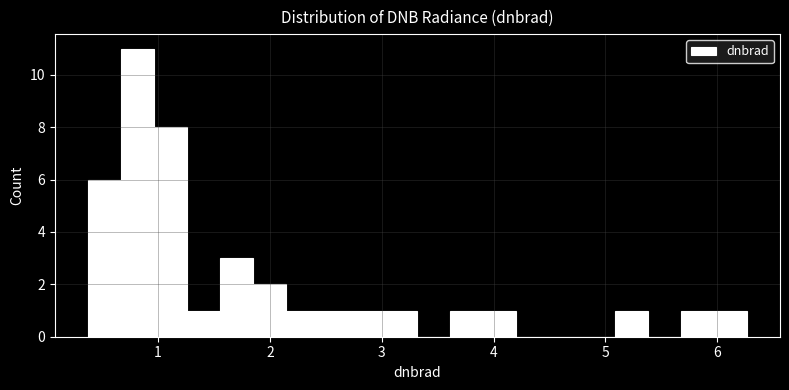

Read against the x-axis, roughly where is the centre of the tallest bar?

0.8